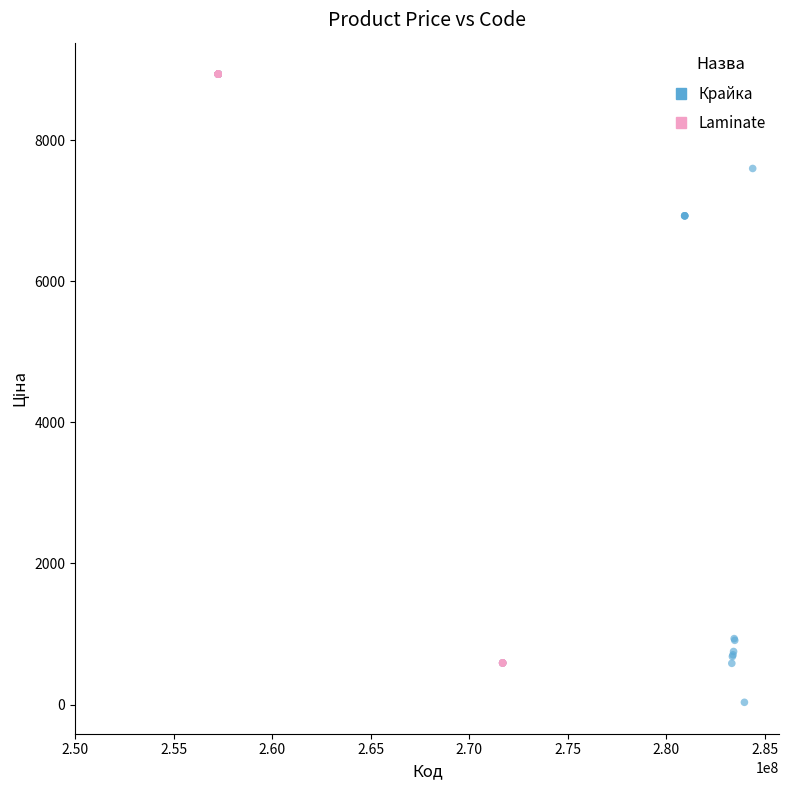

What are all the series names shown in the legend?

Крайка, Laminate